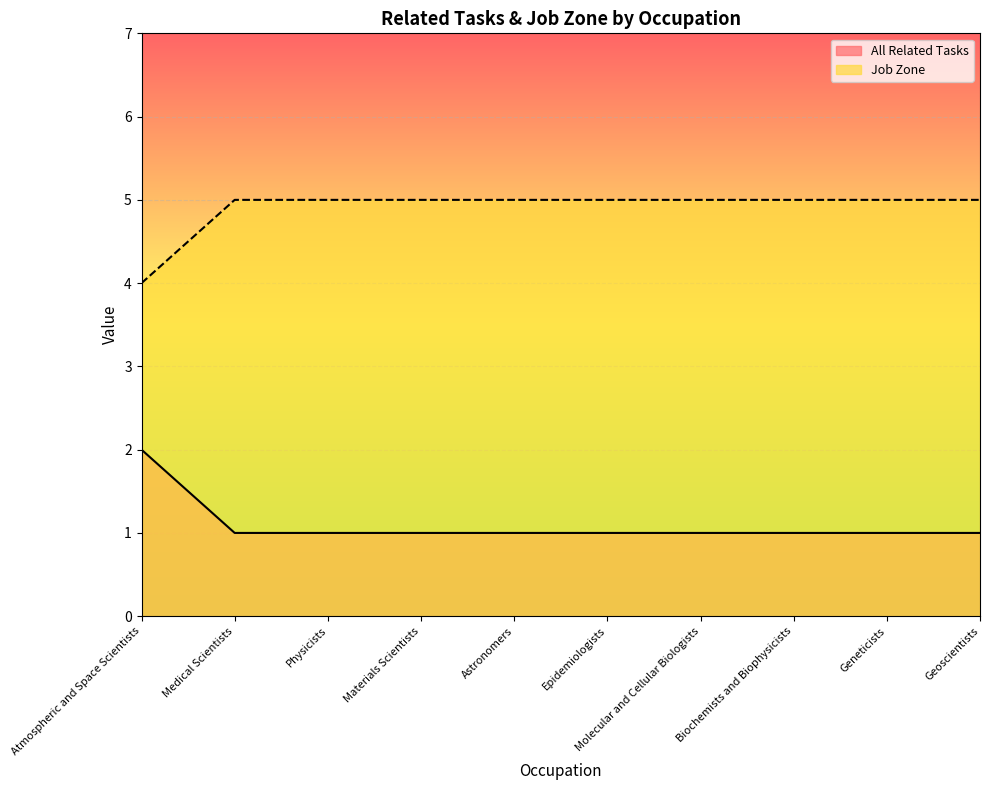

Count the All Related Tasks values in the range 1 to 2.

10